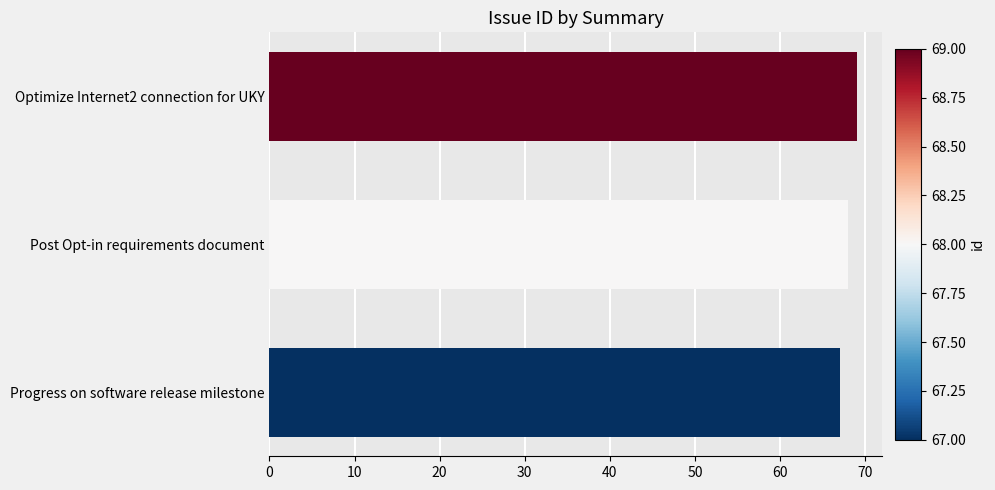

The value at Post Opt-in requirements document is 44. True or false?

False